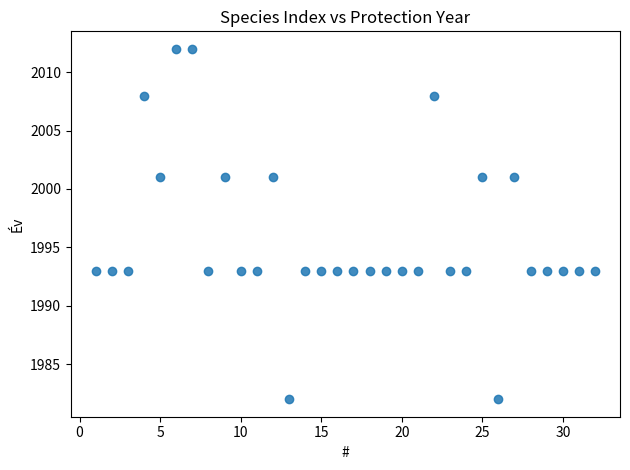

What is the range of Y values (max minus min)?

30